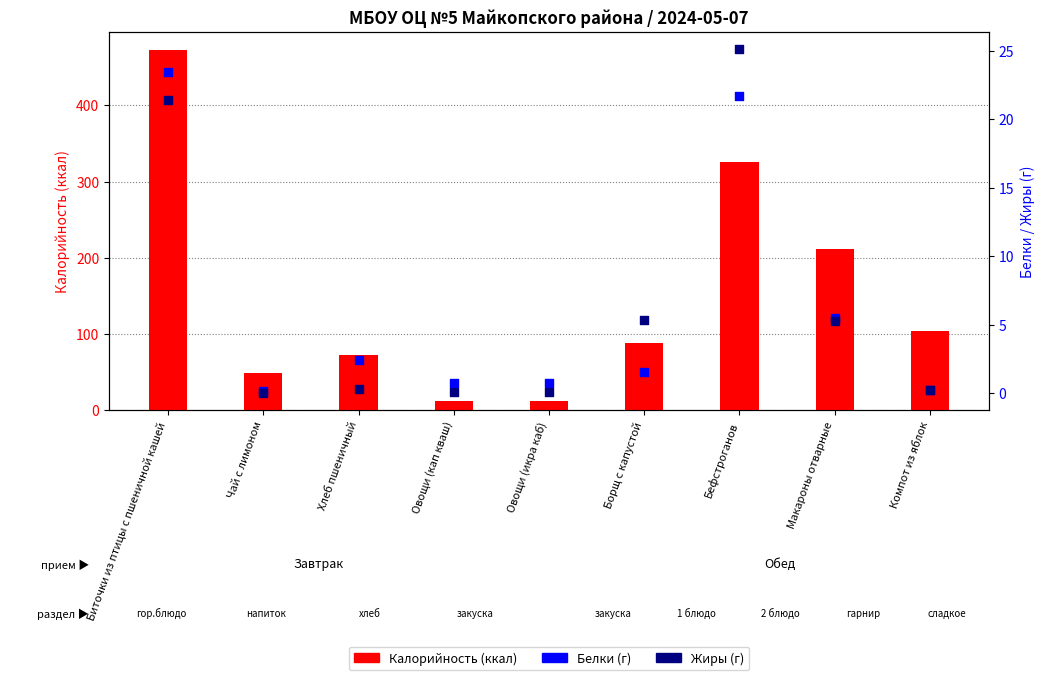

Which series reaches the minimum Y coordinate?

Жиры